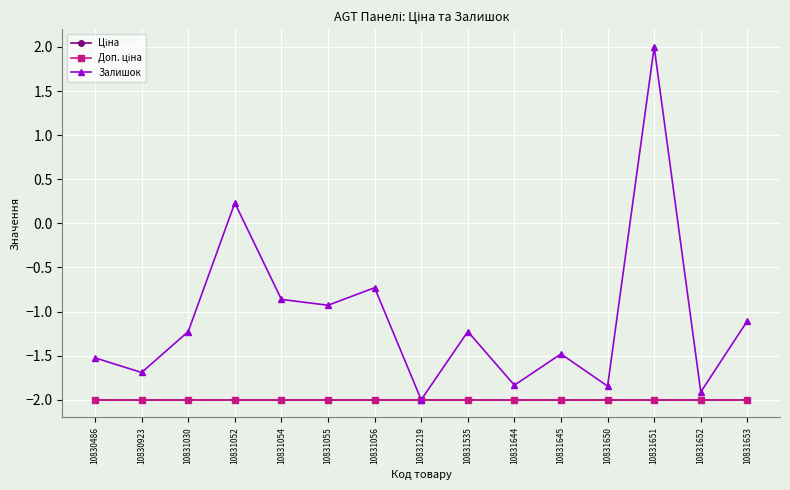

Reading left to right, transcribe all the data shown in this chart.

Ціна: -2.0	-2.0	-2.0	-2.0	-2.0	-2.0	-2.0	-2.0	-2.0	-2.0	-2.0	-2.0	-2.0	-2.0	-2.0
Доп. ціна: -2.0	-2.0	-2.0	-2.0	-2.0	-2.0	-2.0	-2.0	-2.0	-2.0	-2.0	-2.0	-2.0	-2.0	-2.0
Залишок: -1.5	-1.7	-1.2	0.2	-0.9	-0.9	-0.7	-2.0	-1.2	-1.8	-1.5	-1.8	2.0	-1.9	-1.1